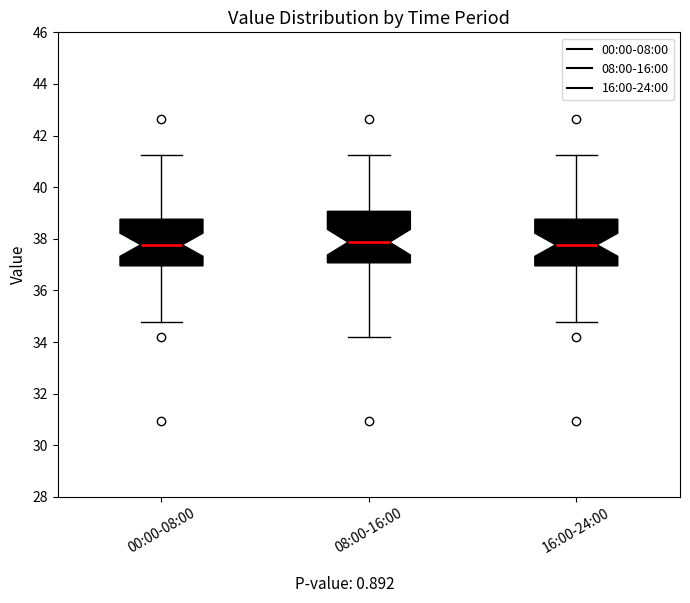

Where does the lower whisker of the box for 00:00-08:00 end on the y-axis? The values are not printed on the chart, so give them approximately, as read against the axis.

34.8